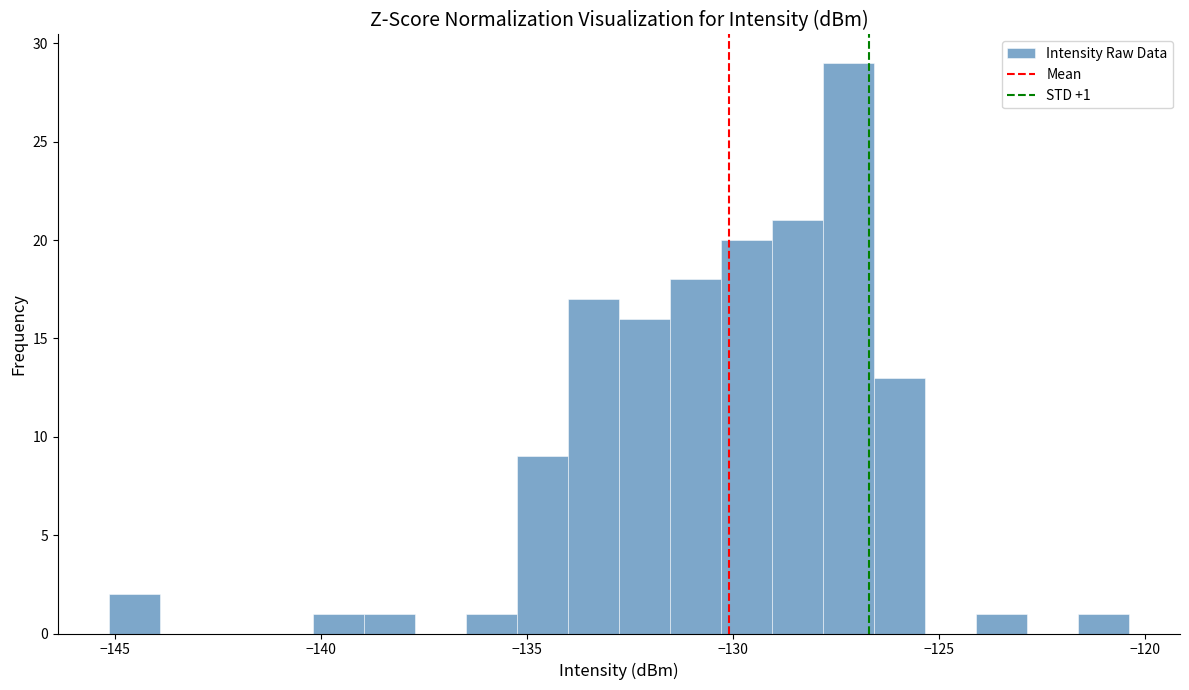

Read against the x-axis, roughly where is the centre of the tallest bar?

-127.0